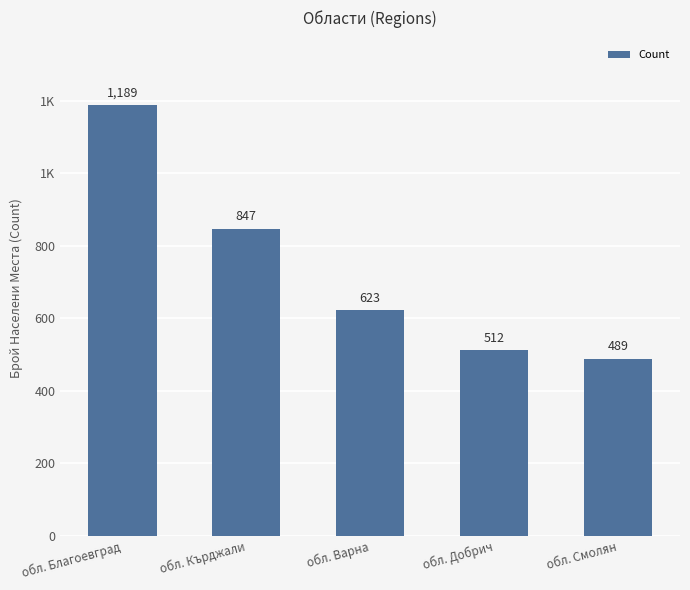

What is the label of the 5th bar from the right?

обл. Благоевград